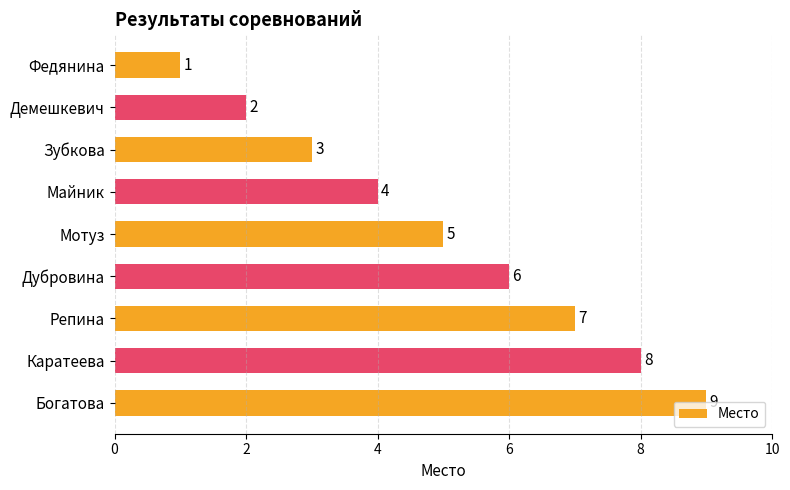

The value at Федянина is 1. True or false?

True